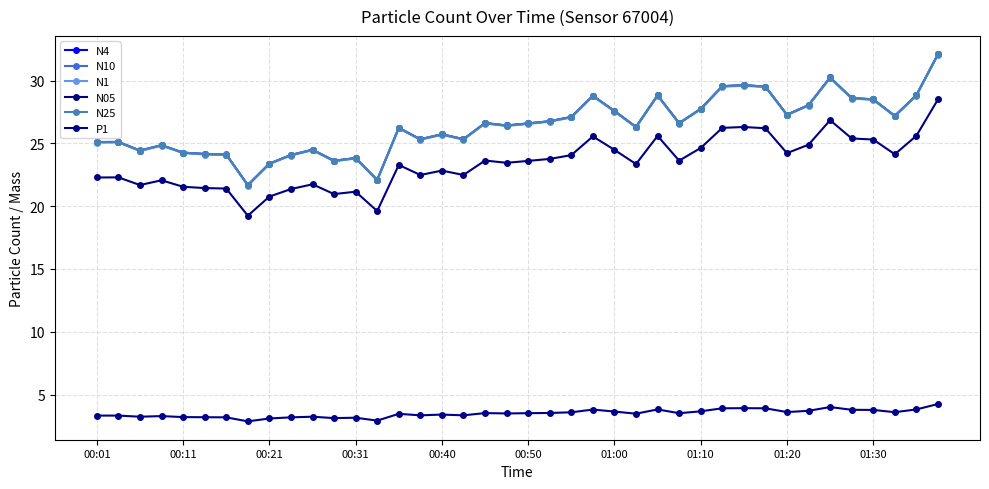

At which label does N10 first exceed 26?

14